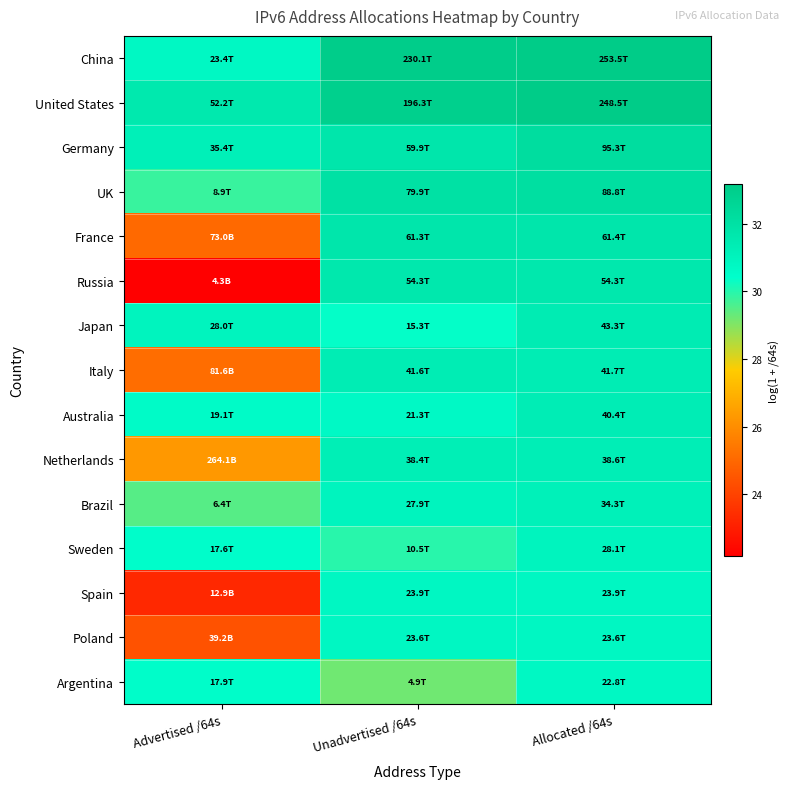

Reading right to left, extract all data points from this chart.

China: Allocated /64s=33.2	Unadvertised /64s=33.1	Advertised /64s=30.8
United States: Allocated /64s=33.1	Unadvertised /64s=32.9	Advertised /64s=31.6
Germany: Allocated /64s=32.2	Unadvertised /64s=31.7	Advertised /64s=31.2
UK: Allocated /64s=32.1	Unadvertised /64s=32.0	Advertised /64s=29.8
France: Allocated /64s=31.7	Unadvertised /64s=31.7	Advertised /64s=25.0
Russia: Allocated /64s=31.6	Unadvertised /64s=31.6	Advertised /64s=22.2
Japan: Allocated /64s=31.4	Unadvertised /64s=30.4	Advertised /64s=31.0
Italy: Allocated /64s=31.4	Unadvertised /64s=31.4	Advertised /64s=25.1
Australia: Allocated /64s=31.3	Unadvertised /64s=30.7	Advertised /64s=30.6
Netherlands: Allocated /64s=31.3	Unadvertised /64s=31.3	Advertised /64s=26.3
Brazil: Allocated /64s=31.2	Unadvertised /64s=31.0	Advertised /64s=29.5
Sweden: Allocated /64s=31.0	Unadvertised /64s=30.0	Advertised /64s=30.5
Spain: Allocated /64s=30.8	Unadvertised /64s=30.8	Advertised /64s=23.3
Poland: Allocated /64s=30.8	Unadvertised /64s=30.8	Advertised /64s=24.4
Argentina: Allocated /64s=30.8	Unadvertised /64s=29.2	Advertised /64s=30.5